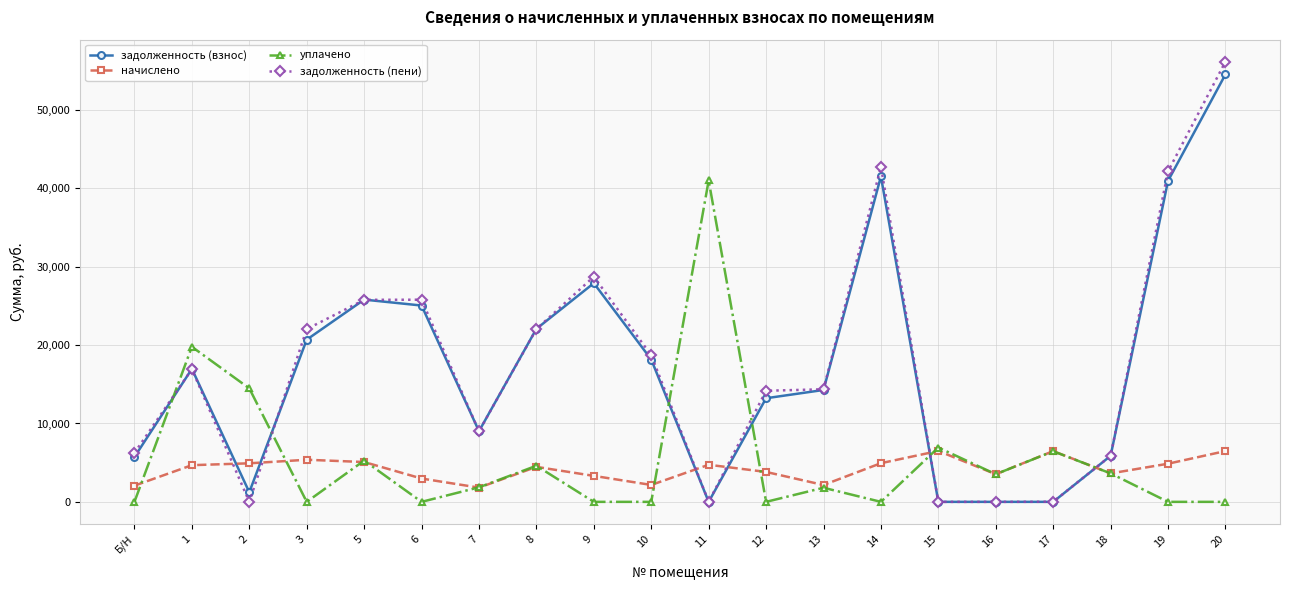

The начислено series shows 9938.7 at 15. True or false?

False